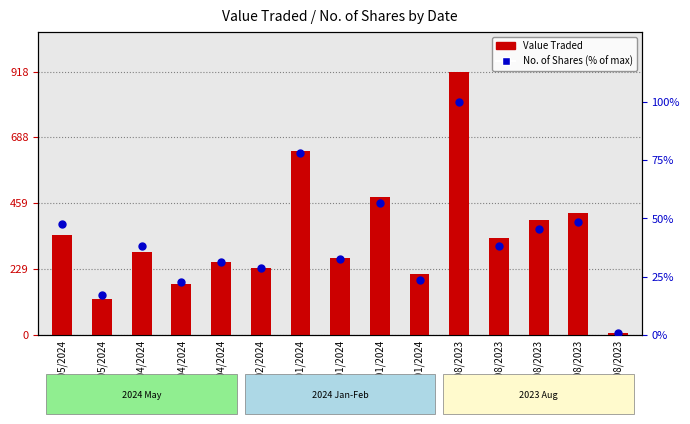

Which series reaches the minimum Y coordinate?

No. of Shares (% of max)